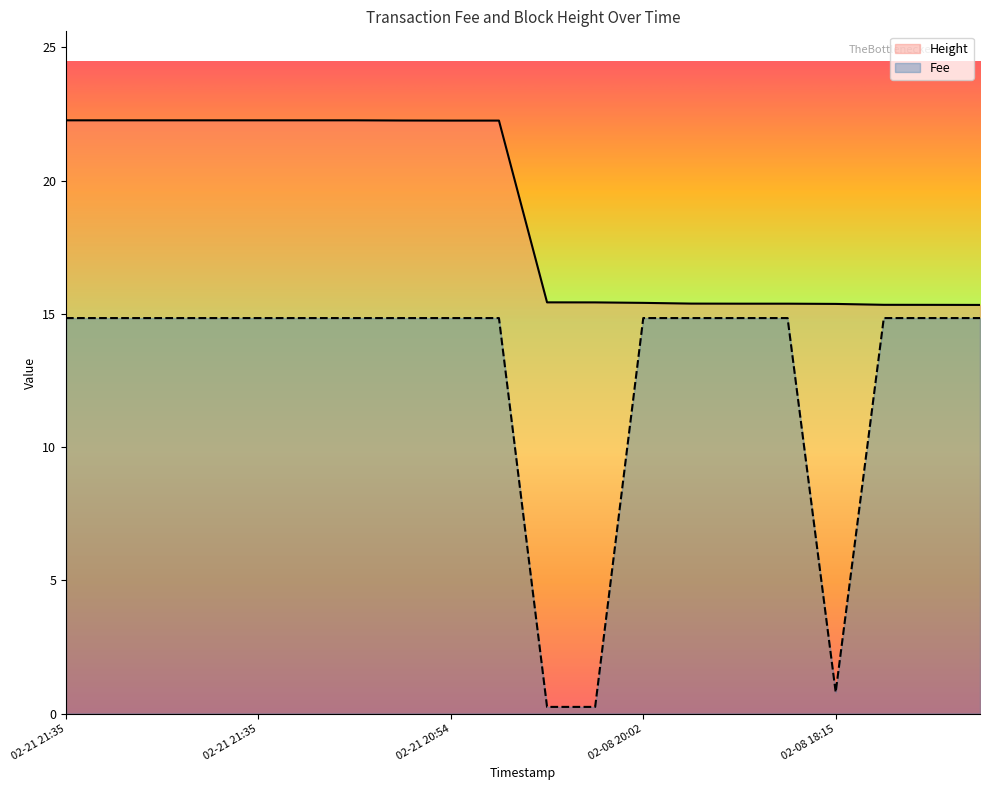

True or false: Fee and Height cross at least once.

False